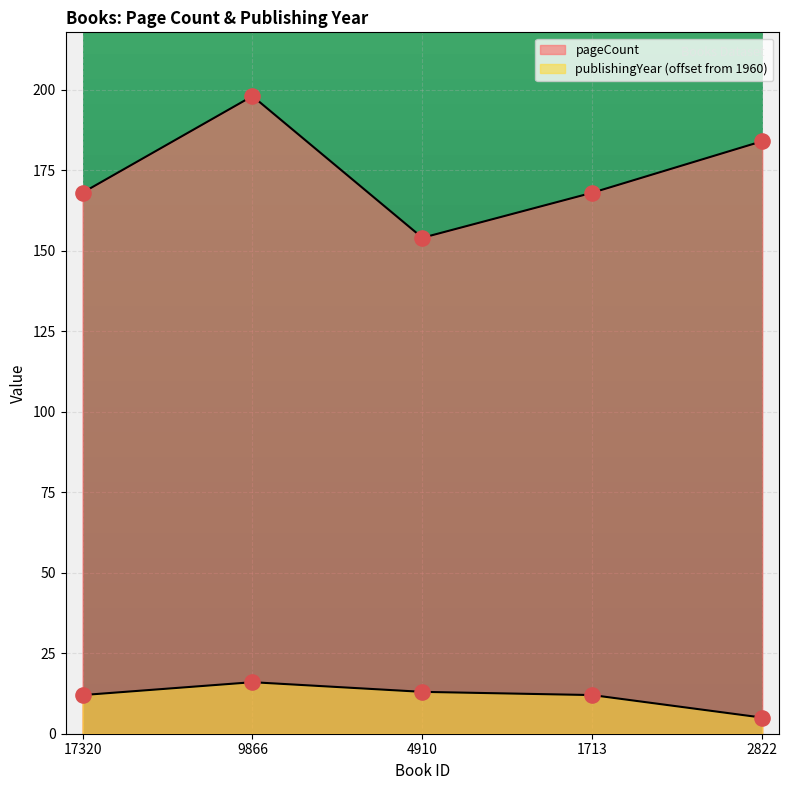

At how many categories does at least one series exceed 125?

5